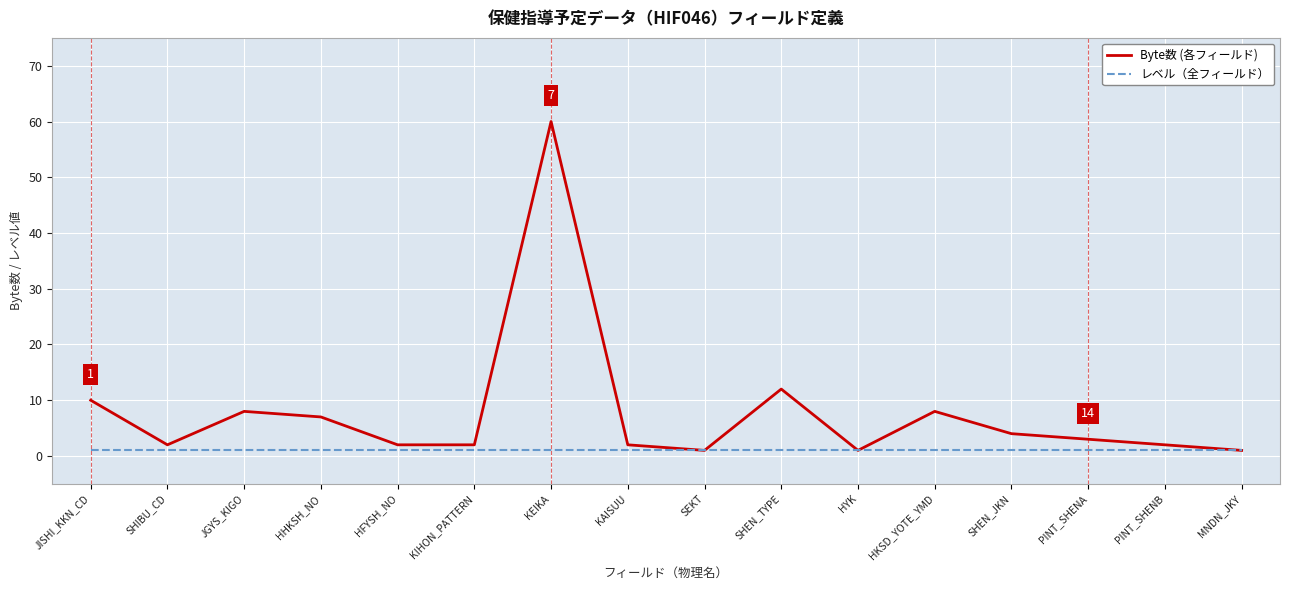

Rank the series by their maximum value, from highest to lowest.

Byte数 (各フィールド), レベル（全フィールド）